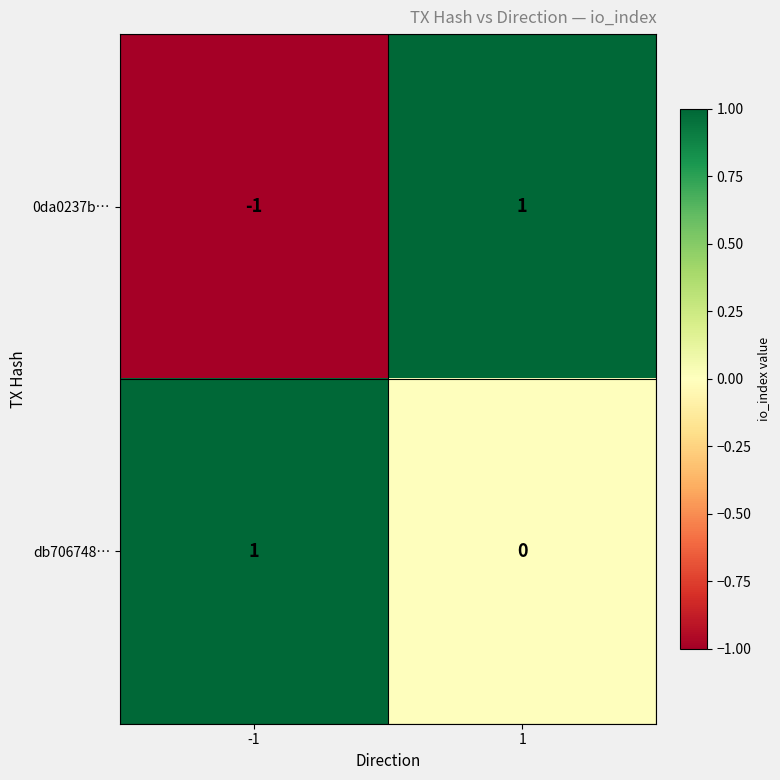

Which series changed the most between -1 and 1?

0da0237b…